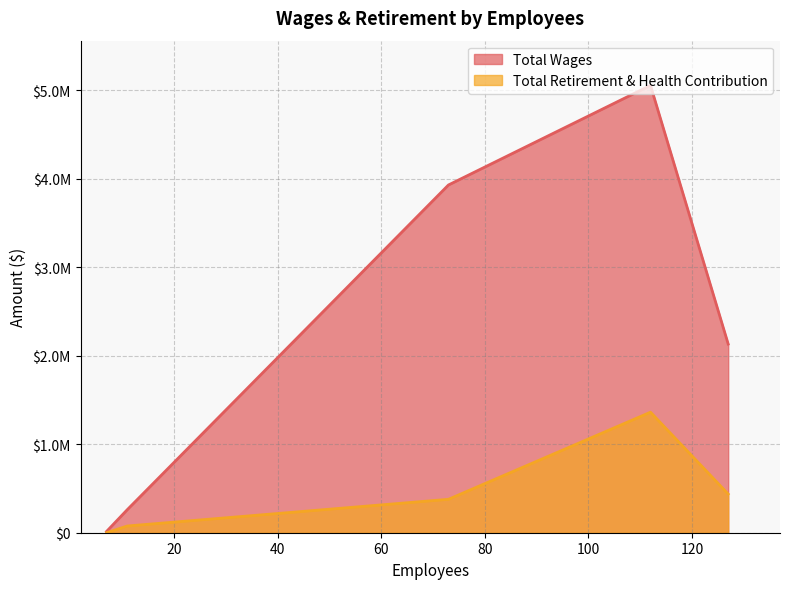

Between 73 and 11, which is larger?

73